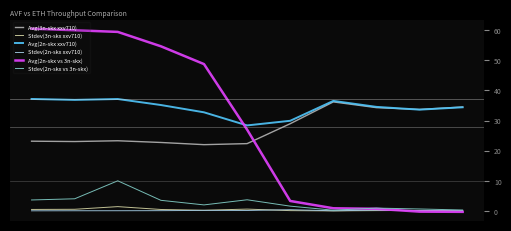

Which series has the widest spread of values?

Avg(2n-skx vs 3n-skx)